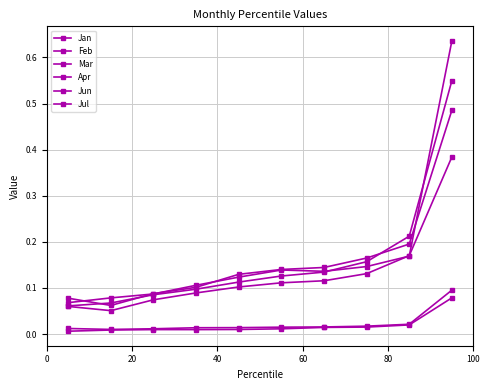

How many interior local valleys does the Jan series have?

1